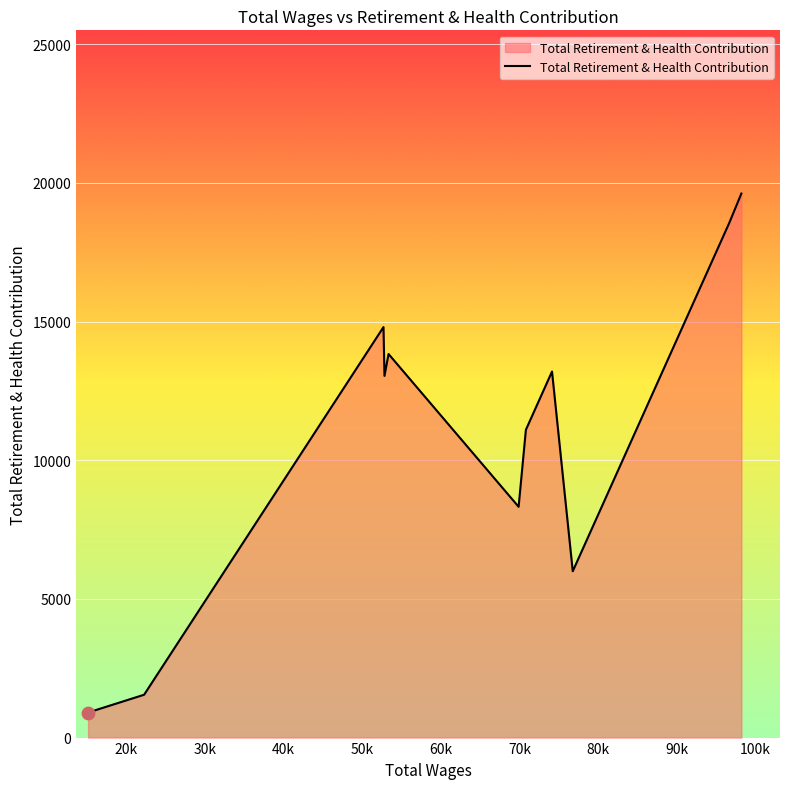

What is the difference between the maximum and minimum values?

18715